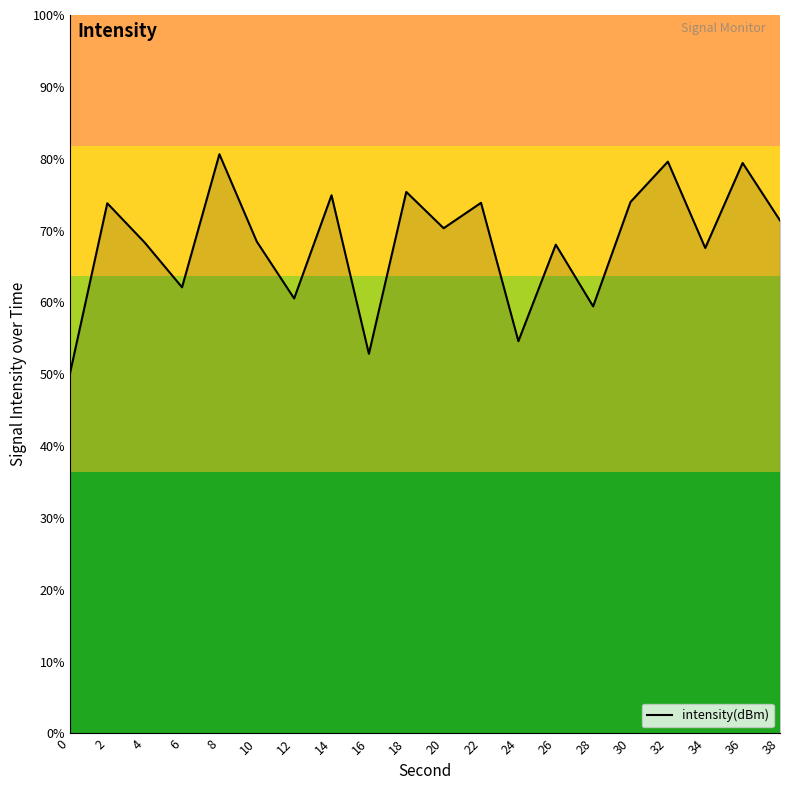

Where is the data nearest to the value -119?

34